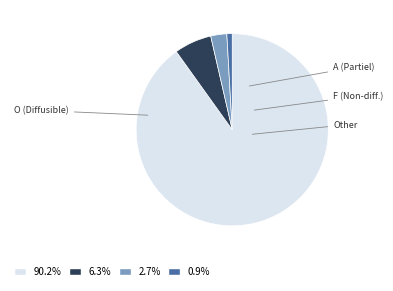

Which slice represents more than half of the pie?

O